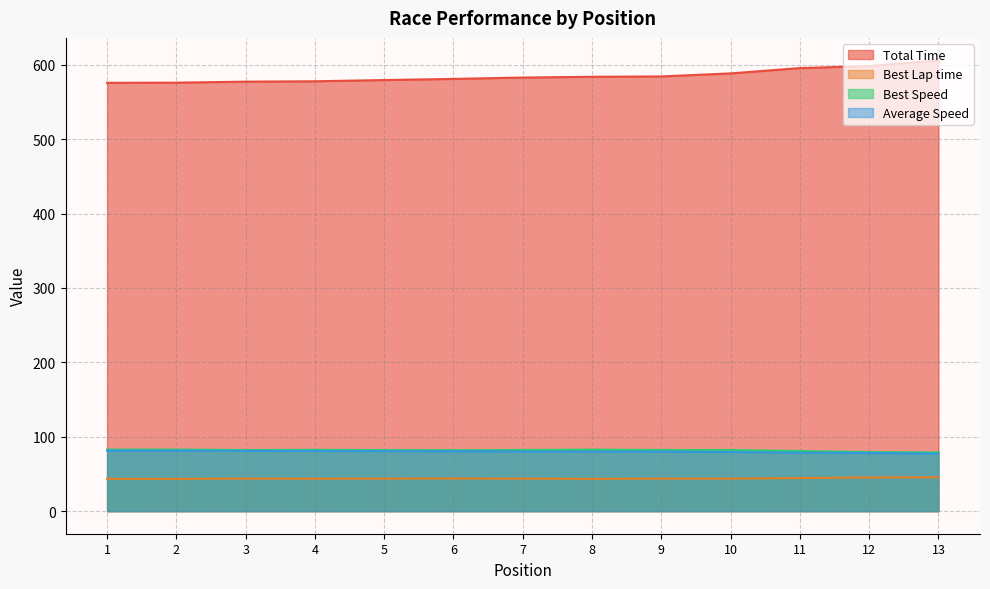

Reading right to left, list all the values displayed in this chart.

Total Time: 13=605.8	12=598.3	11=595.5	10=588.3	9=584.3	8=583.8	7=582.8	6=580.9	5=579.4	4=577.8	3=577.3	2=575.9	1=575.7
Best Lap time: 13=45.6	12=45.3	11=44.5	10=43.8	9=43.8	8=43.5	7=43.8	6=43.9	5=43.8	4=43.7	3=43.8	2=43.5	1=43.5
Best Speed: 13=79.0	12=79.4	11=80.9	10=82.2	9=82.2	8=82.8	7=82.3	6=81.9	5=82.1	4=82.5	3=82.2	2=82.8	1=82.8
Average Speed: 13=77.3	12=78.2	11=78.6	10=79.5	9=80.1	8=80.2	7=80.3	6=80.6	5=80.8	4=81.0	3=81.1	2=81.3	1=81.3